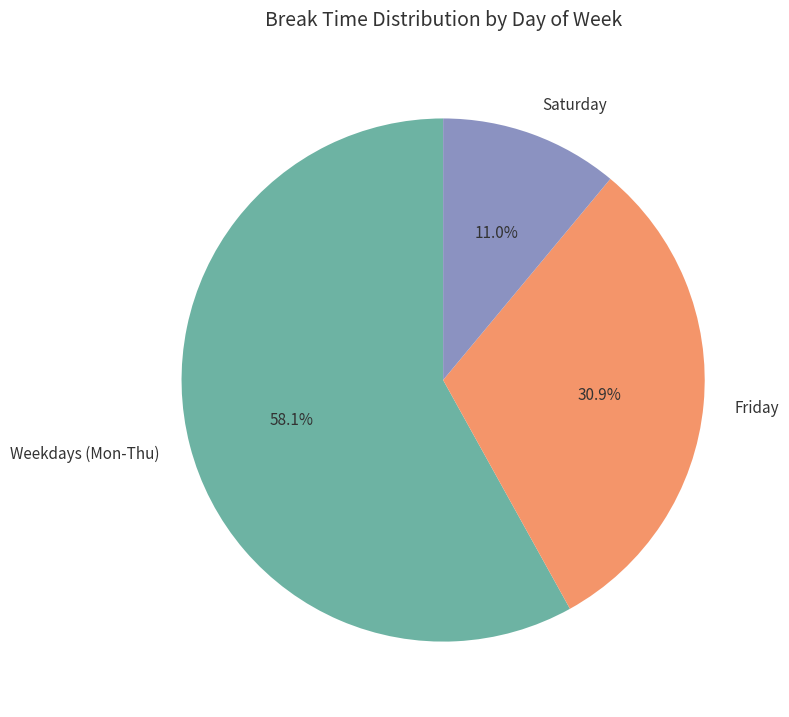

Which category has the biggest portion of the pie?

Weekdays (Mon-Thu)